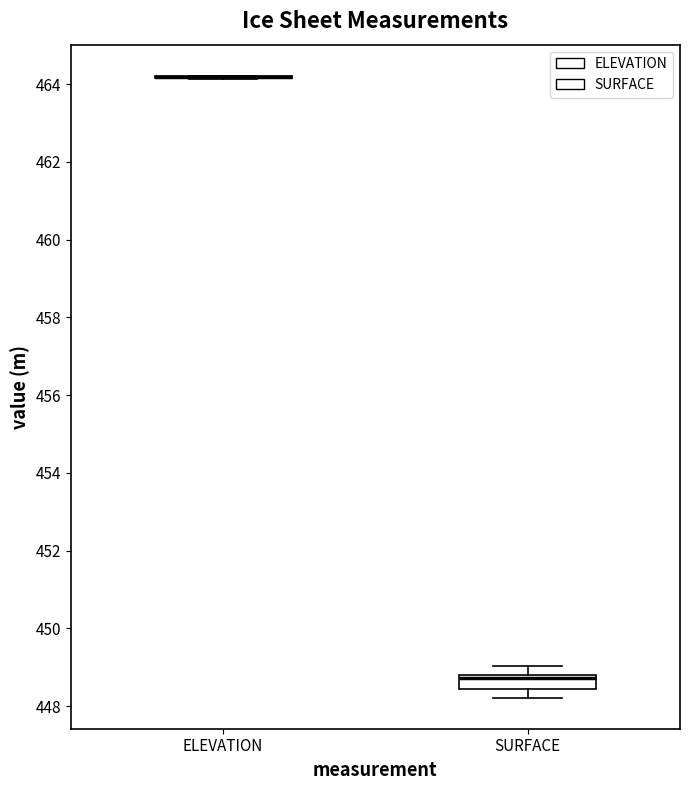

Reading left to right, read every box against the y-axis: the position of its median line, the range the box covers, and the ends of its whiskers. The values are not printed on the chart, so give them approximately, as read against the axis.

ELEVATION: box collapsed to a line at 464.2, whiskers 464.2 to 464.2
SURFACE: median 448.8 (just below the box's upper edge), box 448.4 to 448.8, whiskers 448.2 to 449.0